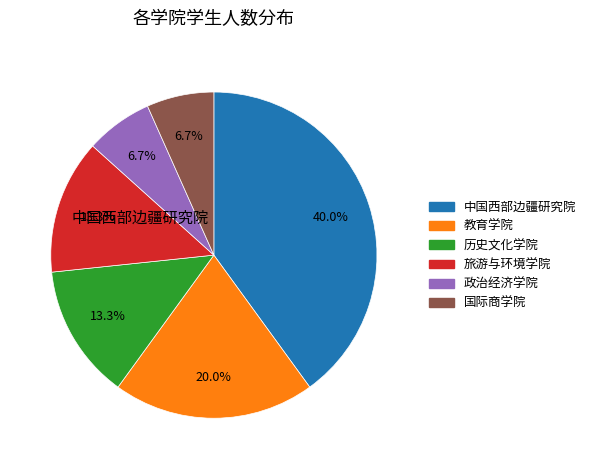

To the nearest percent, what is the difference between the 政治经济学院 and 中国西部边疆研究院 slice percentages?

33%